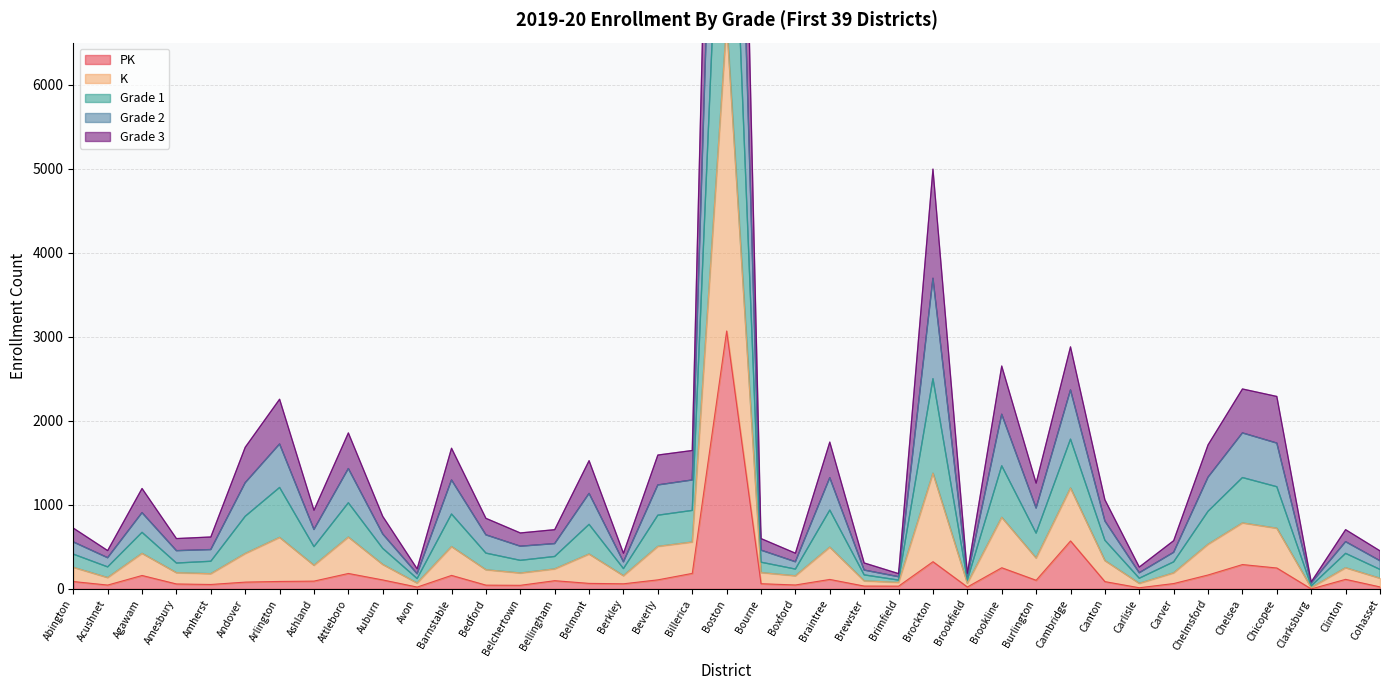

True or false: K and Grade 1 intersect in this chart.

False